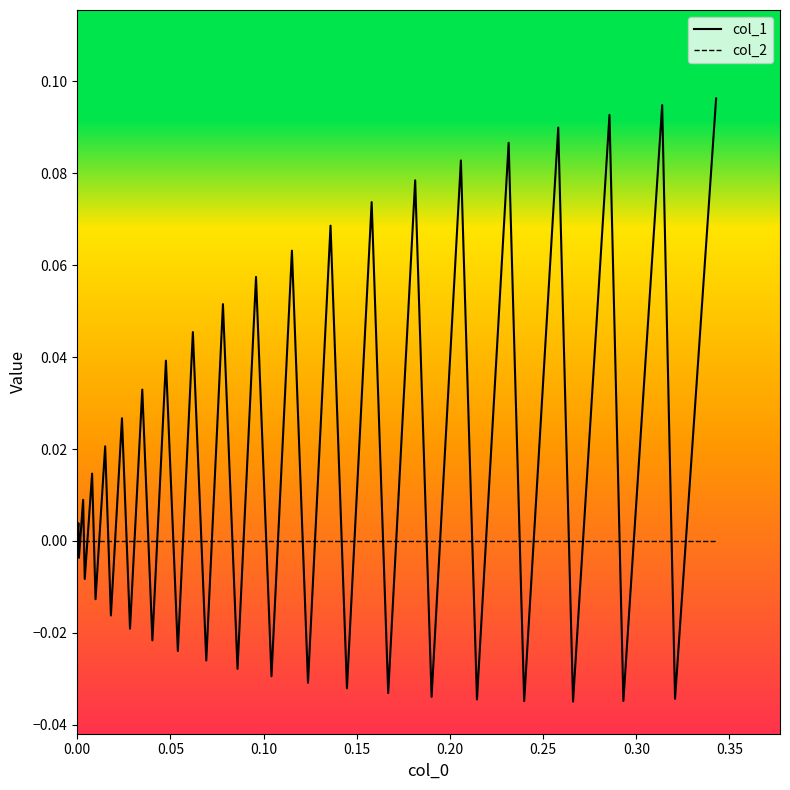

What are all the series names shown in the legend?

col_1, col_2